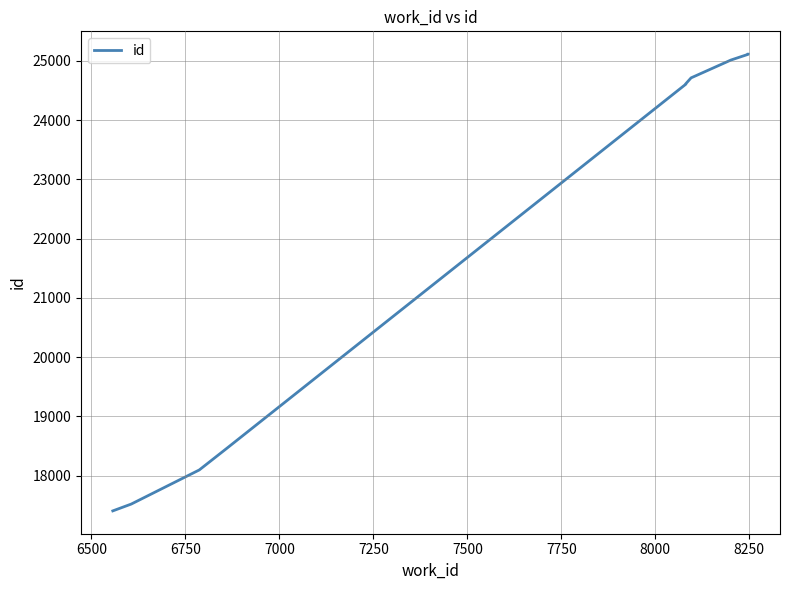

Approximately how many times larger is the value at 6500 compared to 8250?

0.7